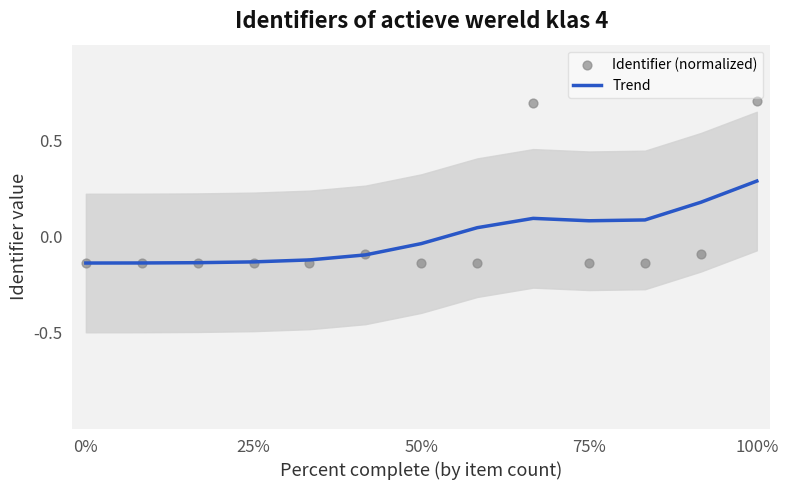

Is the value of Identifier (normalized) at 0% greater than the value of Trend at 100%?

No